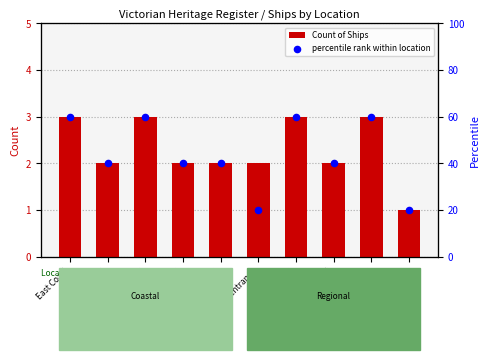

Which series contains the highest Y value?

percentile rank within location